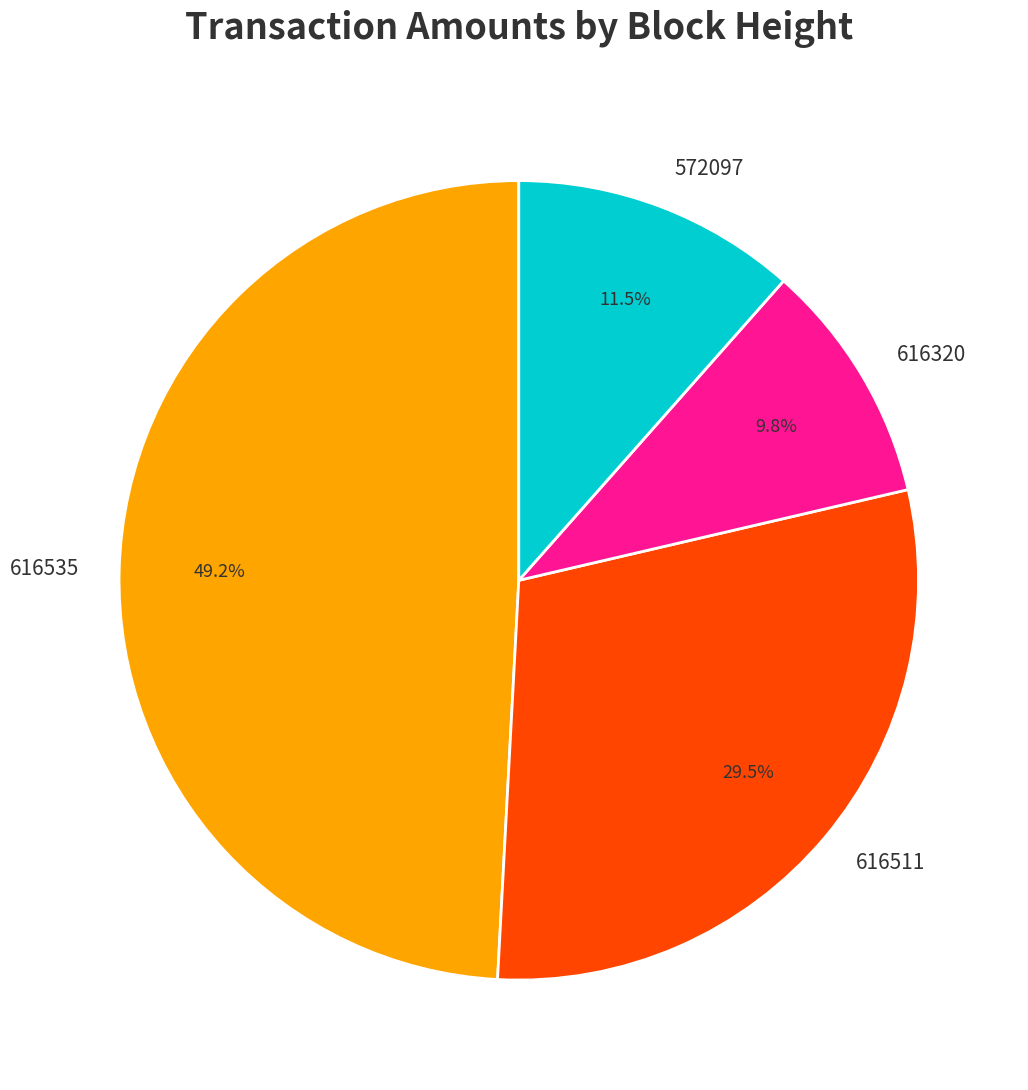

What is the total percentage of 616535 and 572097?

60.7%